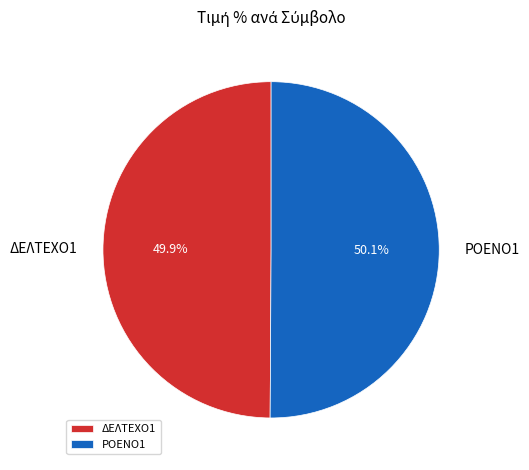

Count the number of slices in the pie.

2